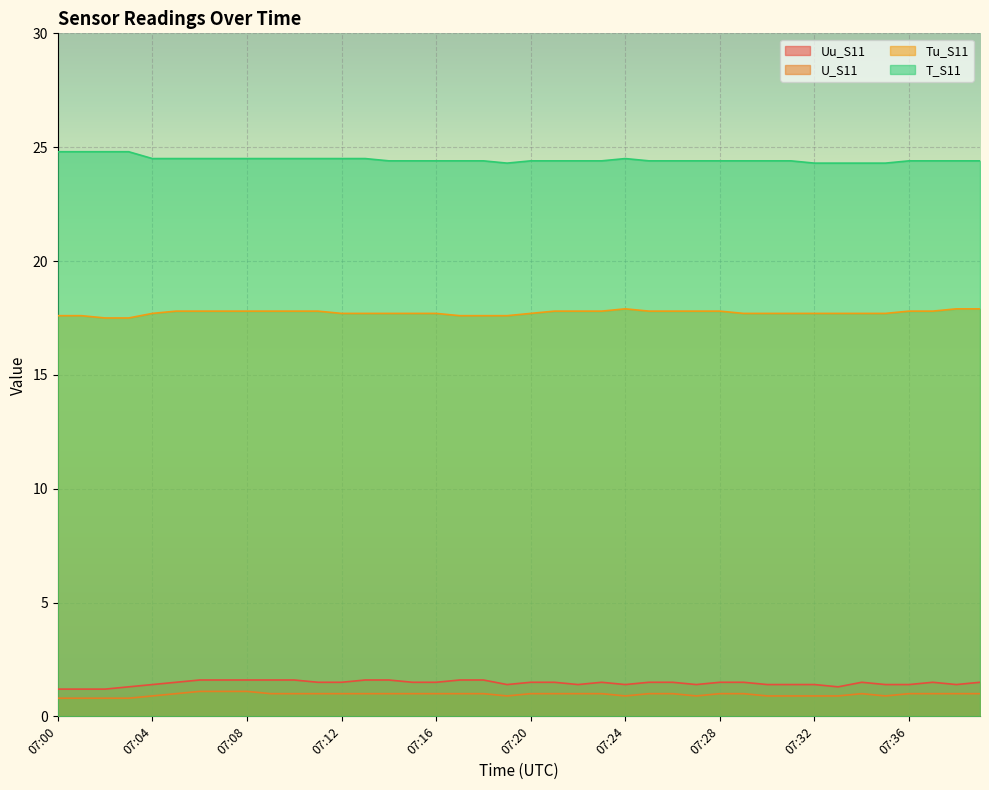

How many values in the U_S11 series exceed 1?

3